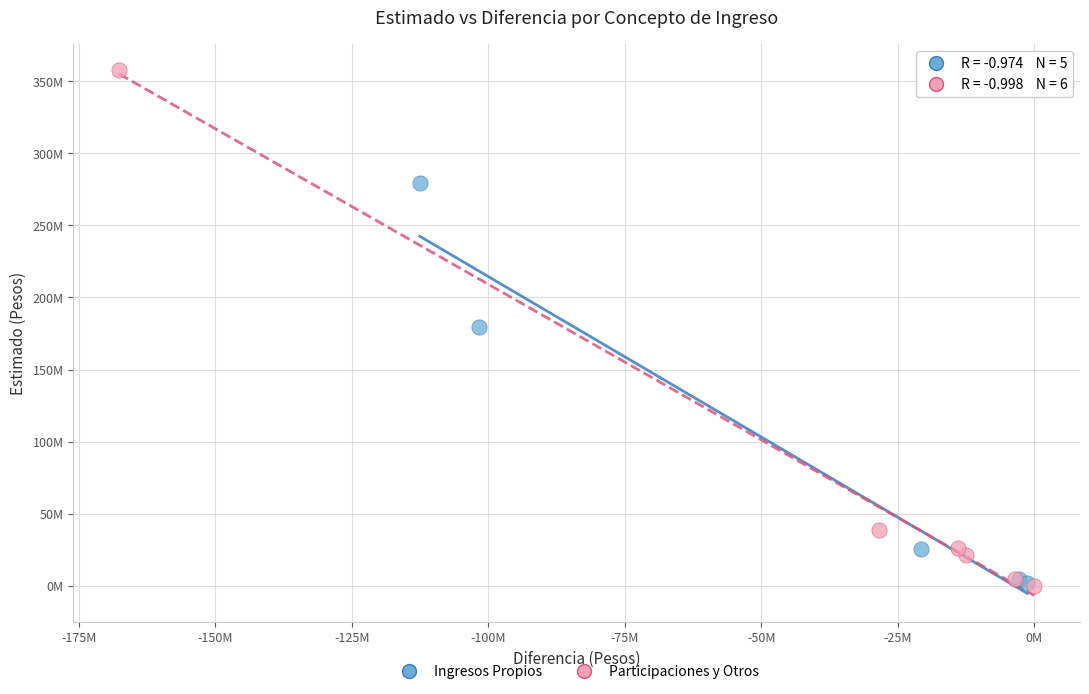

What are all the series names shown in the legend?

Ingresos Propios, Participaciones y Otros